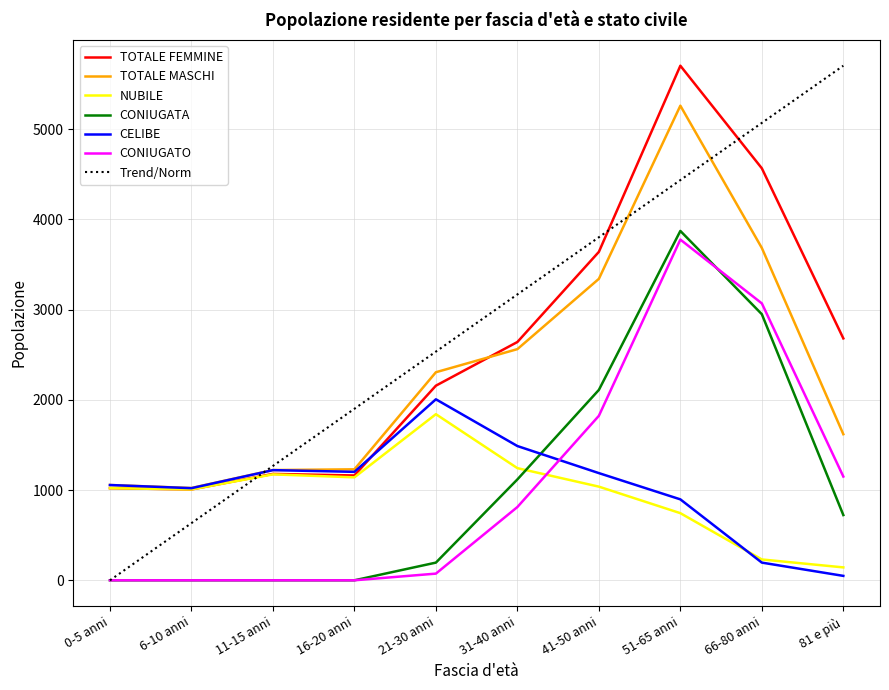

At which label does NUBILE reach its minimum?

81 e più